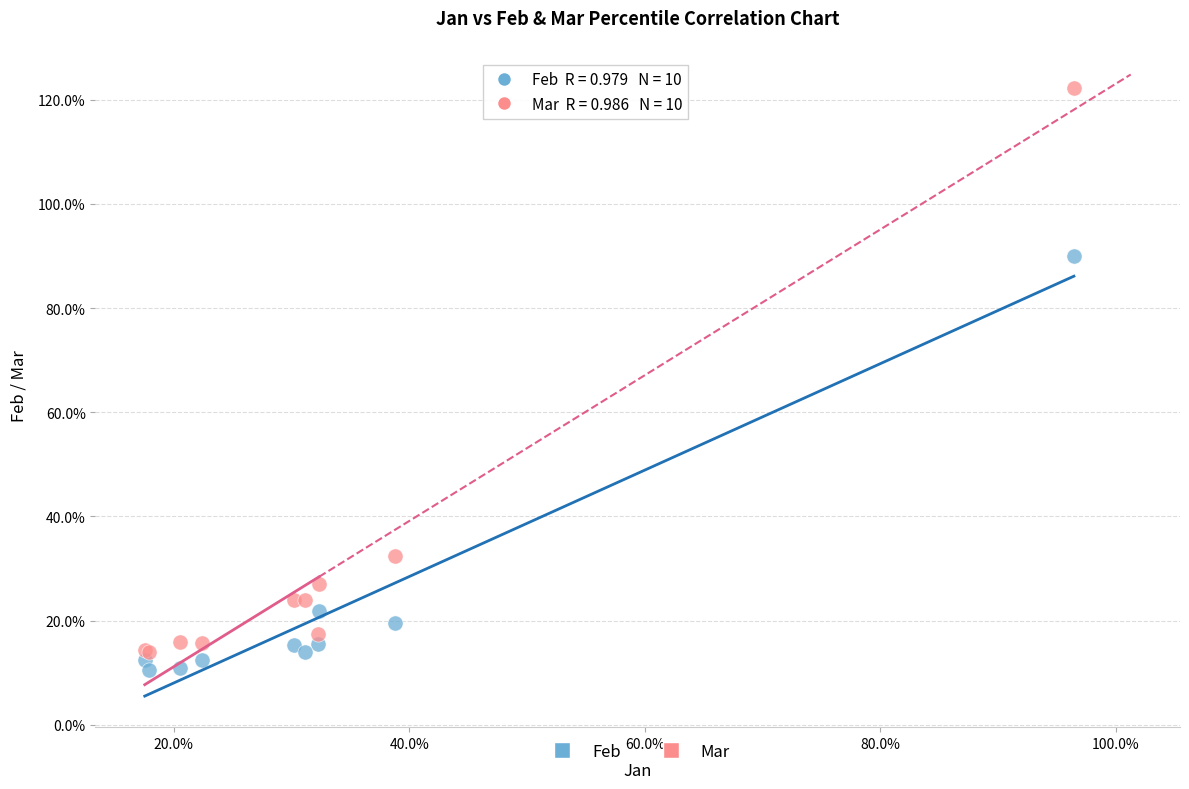

Which series reaches the maximum Y coordinate?

Mar